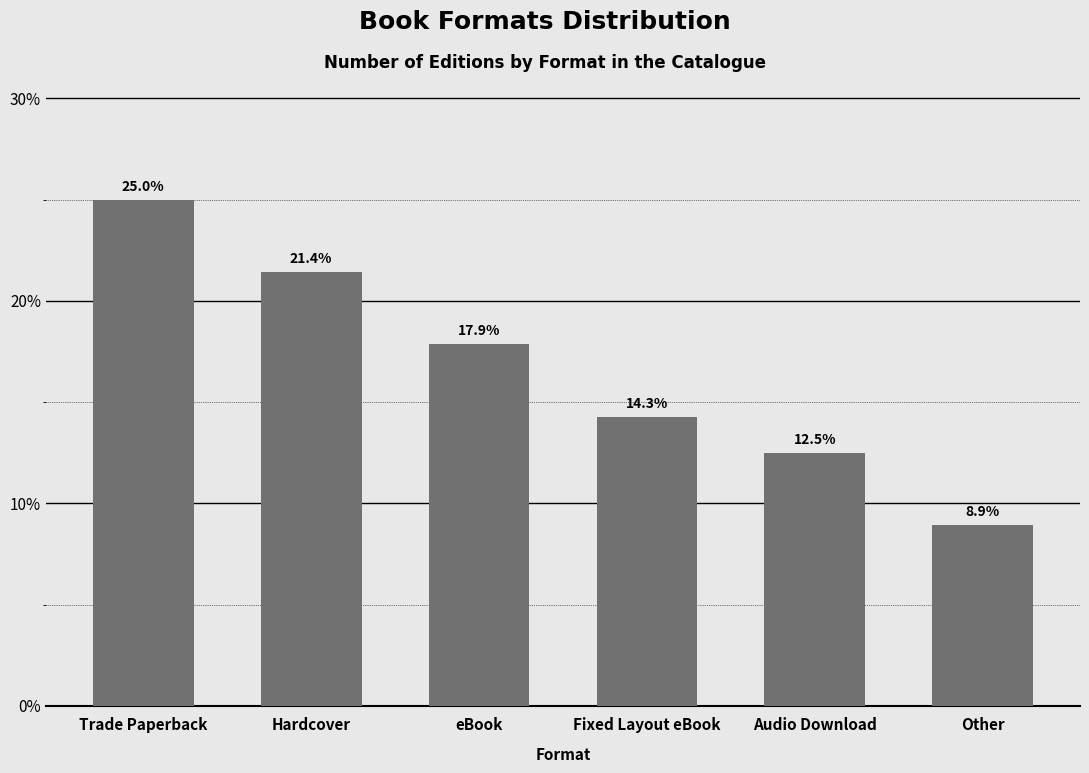

Reading left to right, transcribe all the data shown in this chart.

Trade Paperback=25.0	Hardcover=21.4	eBook=17.9	Fixed Layout eBook=14.3	Audio Download=12.5	Other=8.9